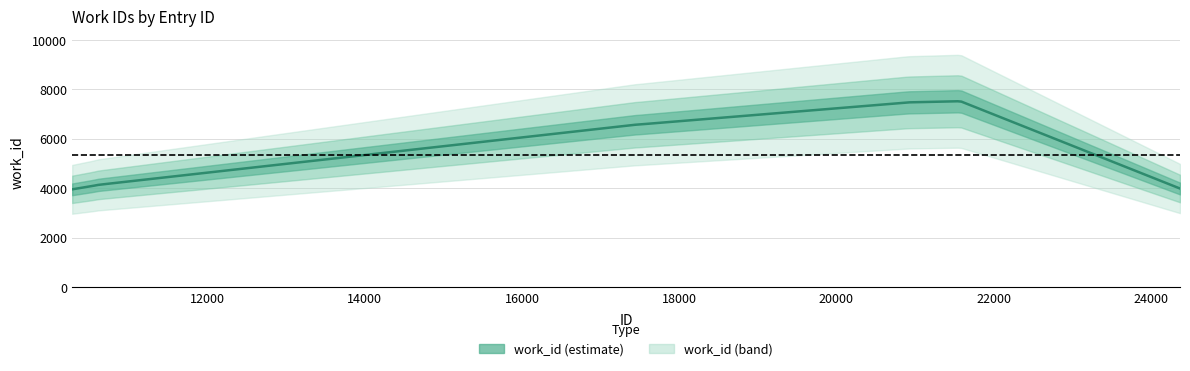

List the labels in order of value, smallest first.

10278, 24371, 10527, 10540, 10614, 17455, 17468, 20913, 21574, 21577